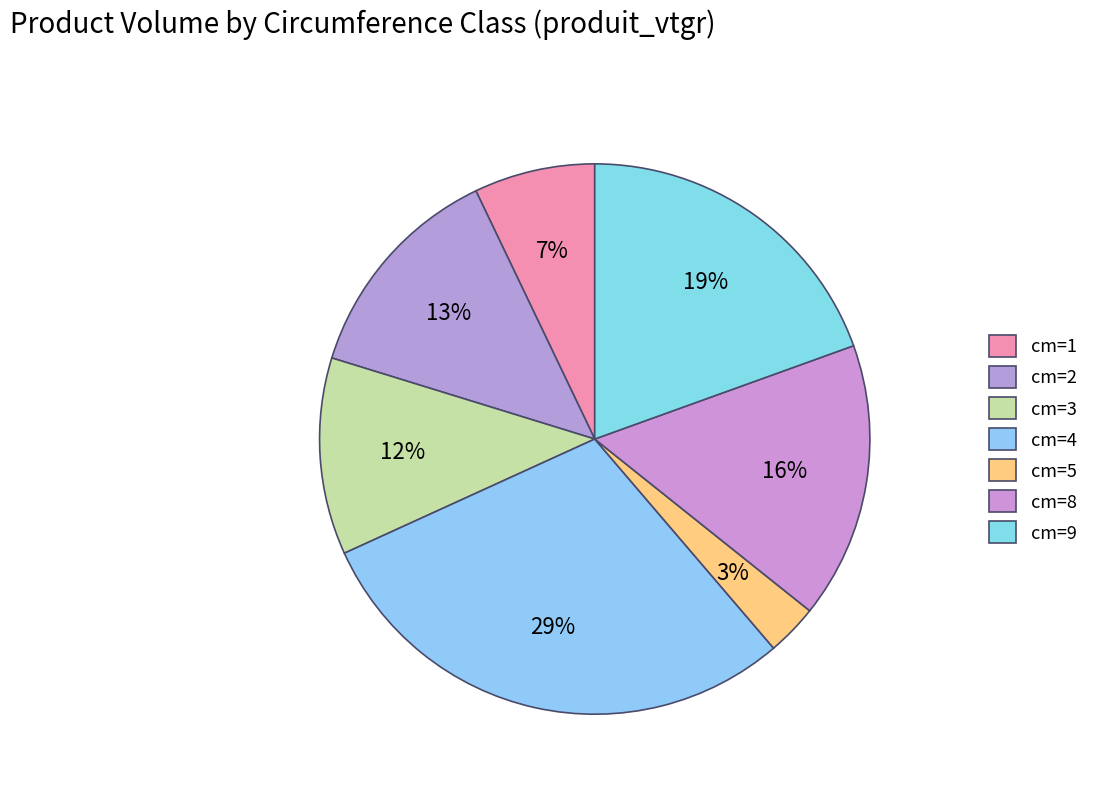

Between cm=2 and cm=8, which is larger?

cm=8